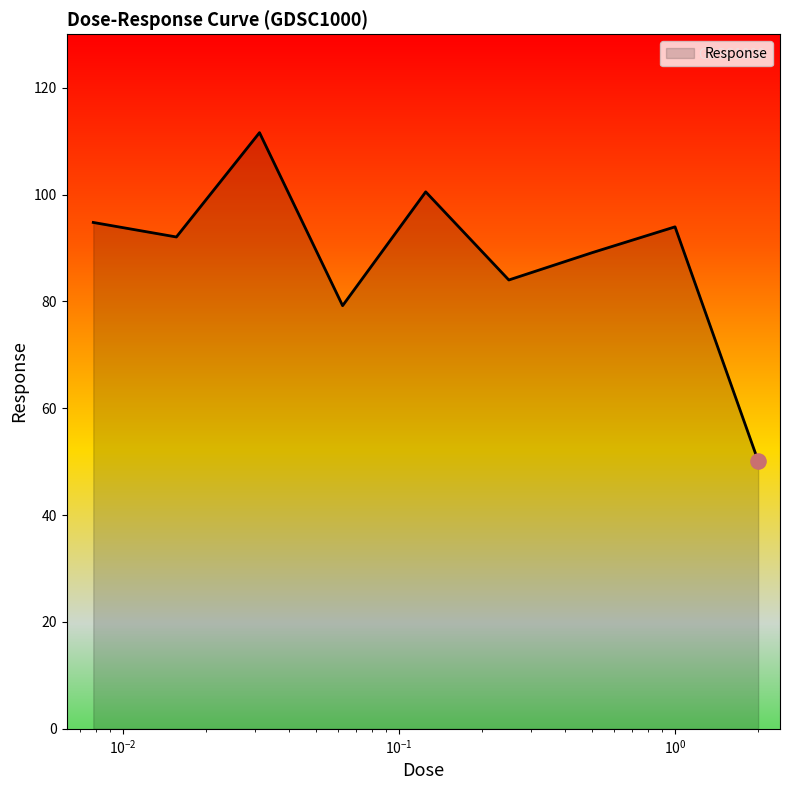

What is the maximum value shown in the chart?

111.6